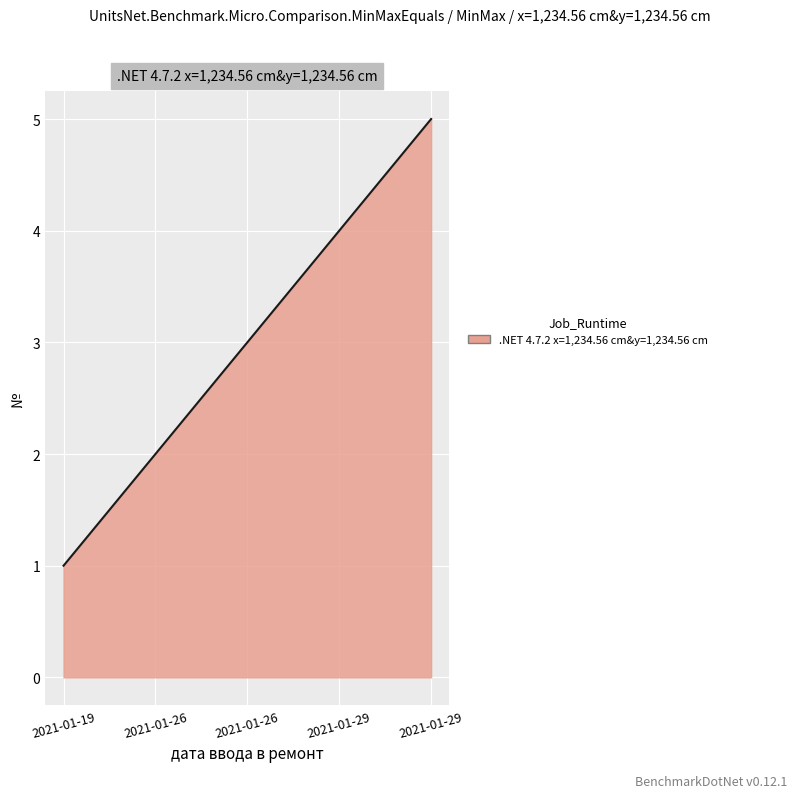

What is the difference between the maximum and minimum values?

4.0